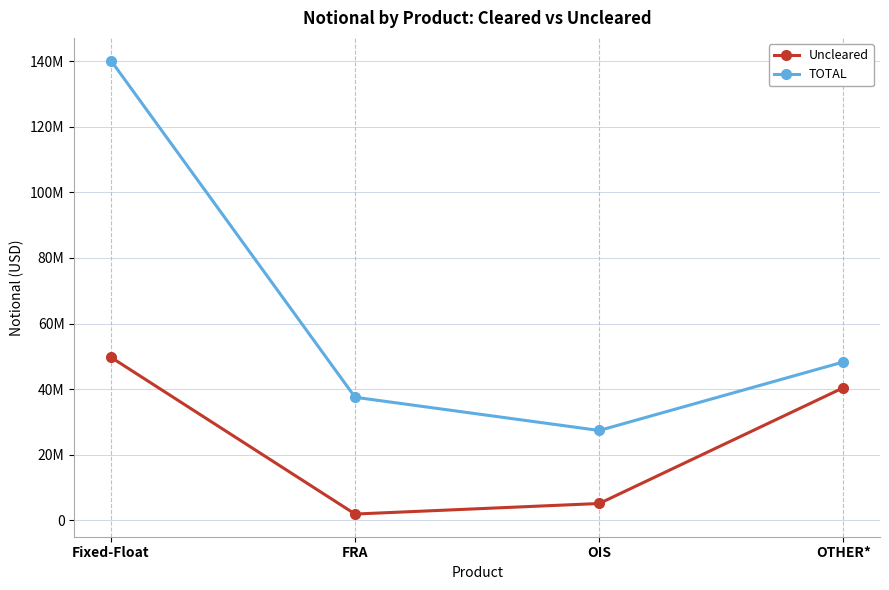

What are all the series names shown in the legend?

Uncleared, TOTAL